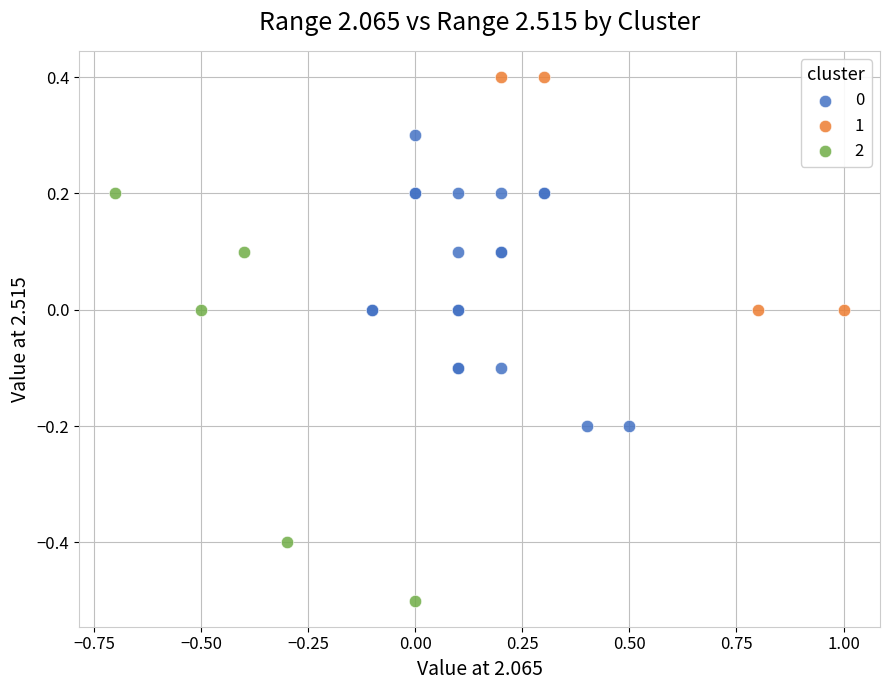

What are all the series names shown in the legend?

0, 1, 2